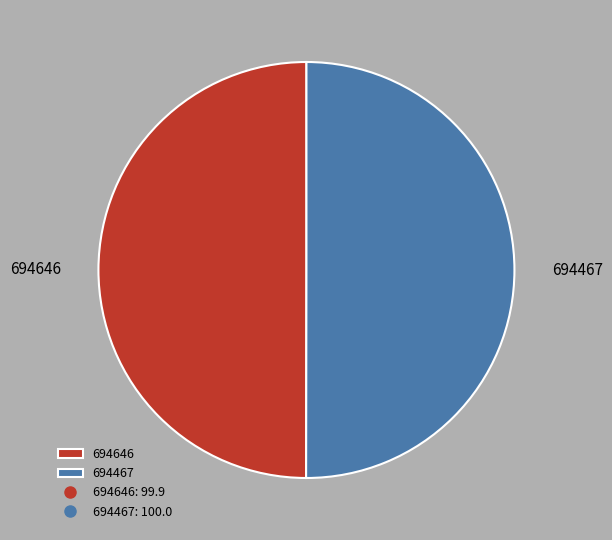

Combined, do 694467 and 694646 account for over 50%?

Yes